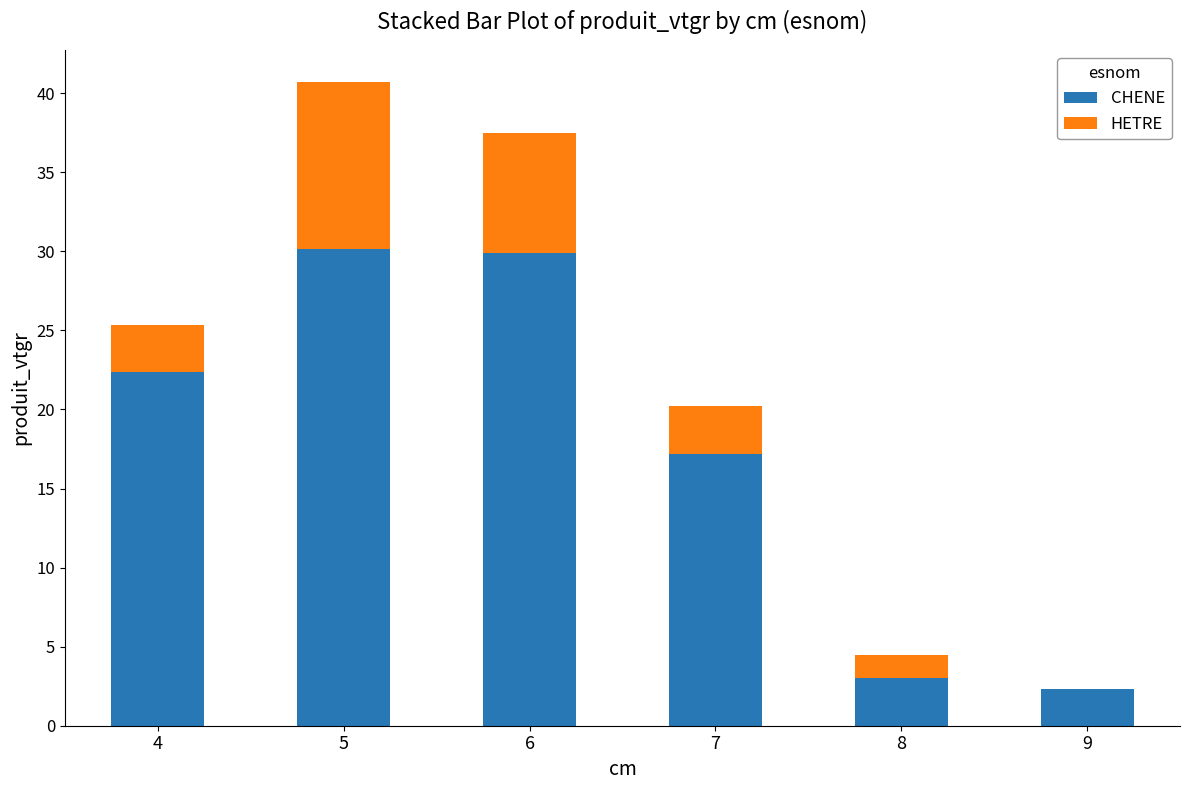

What is the total value across all series at 4?

25.3